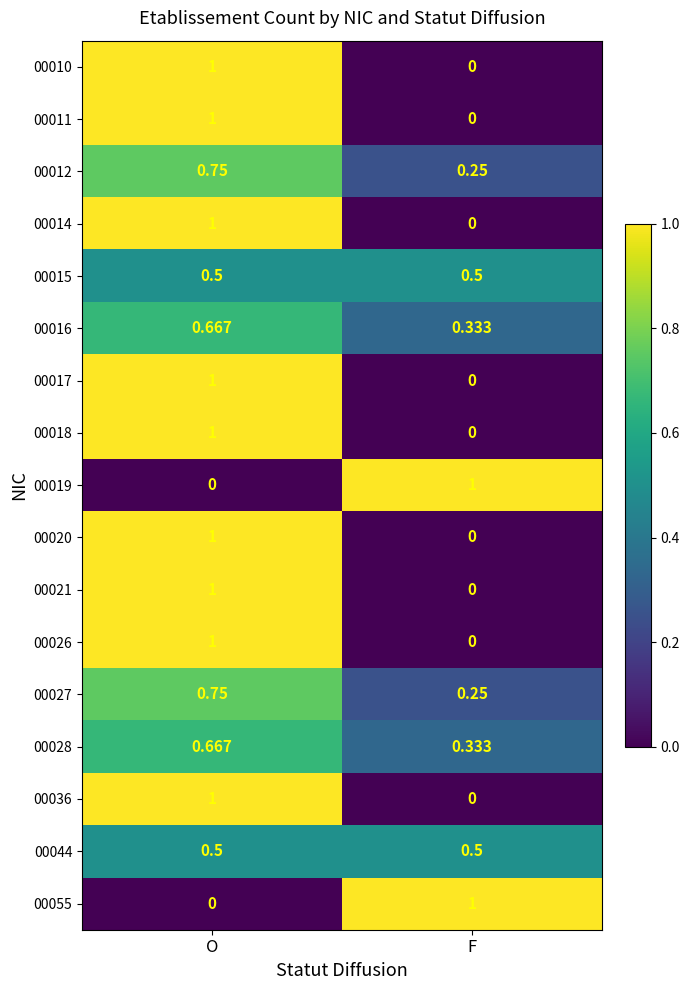

At which category is the sum across all series the highest?

O